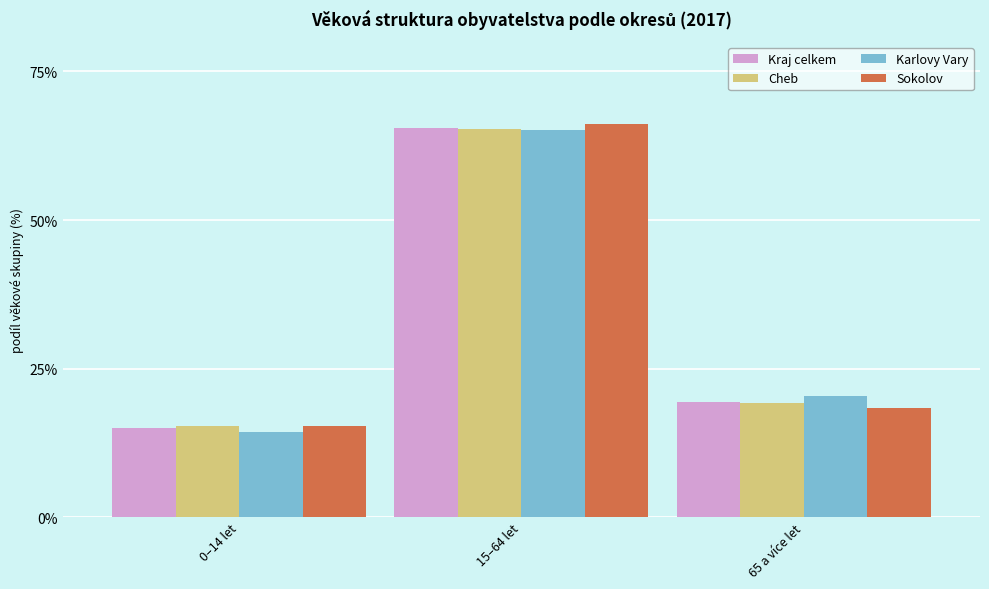

Is the value of Sokolov at 65 a více let greater than the value of Cheb at 15–64 let?

No